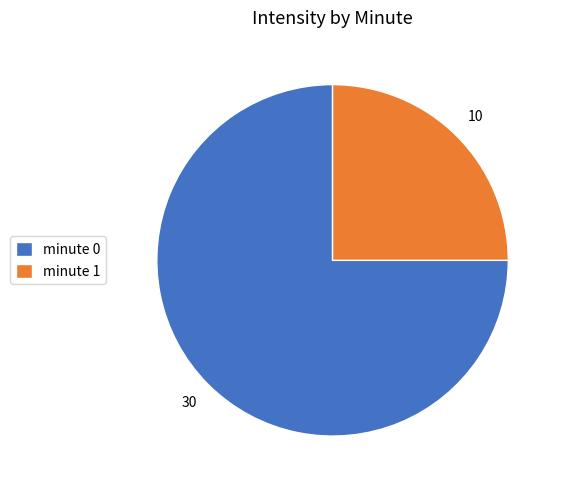

The minute 1 slice represents 25% of the pie. True or false?

True